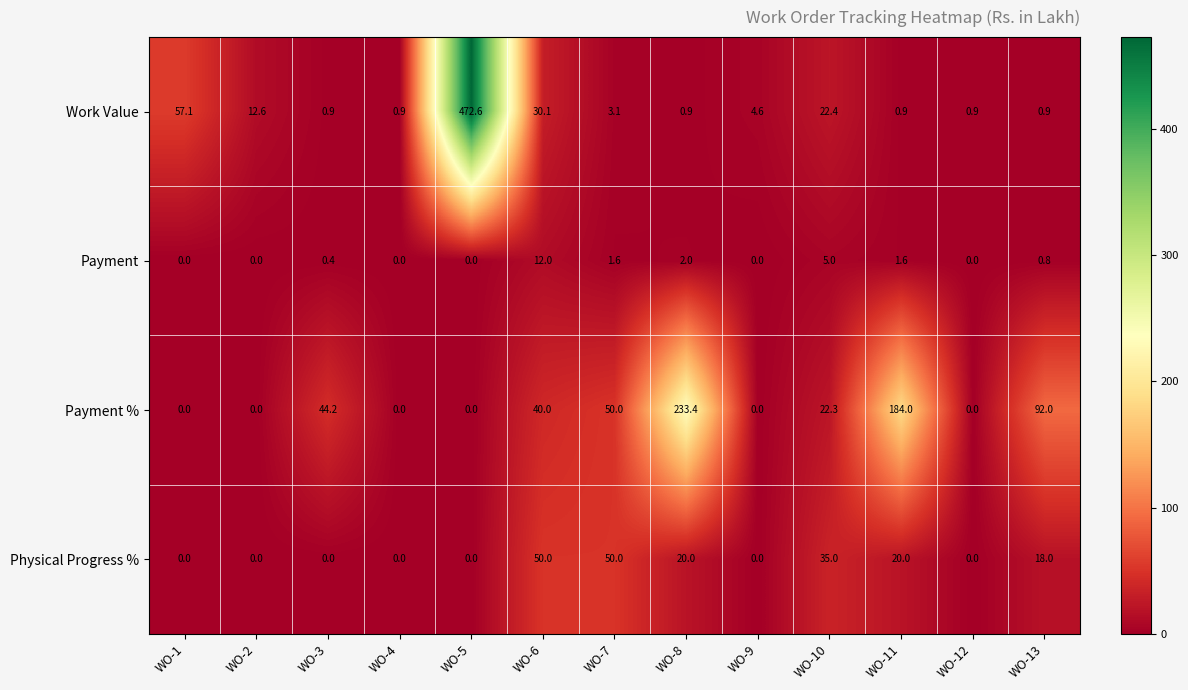

Where does the Work Value series first go above 3?

WO-1